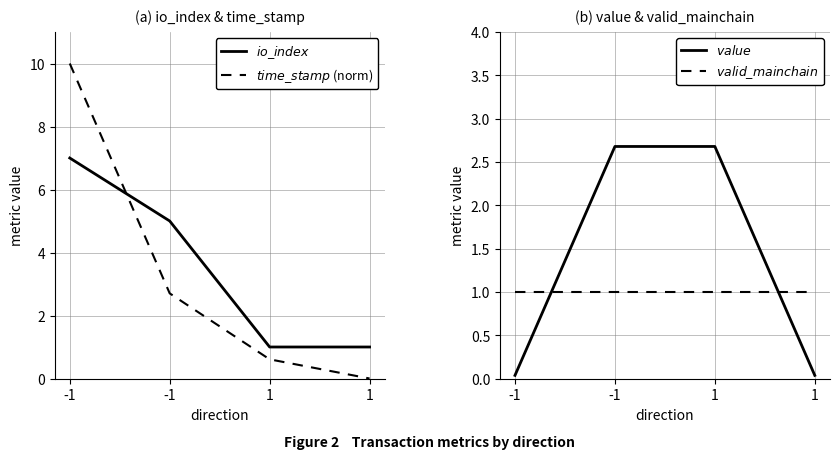

Is it true that $valid\_mainchain$ equals 1.0 at -1?

True